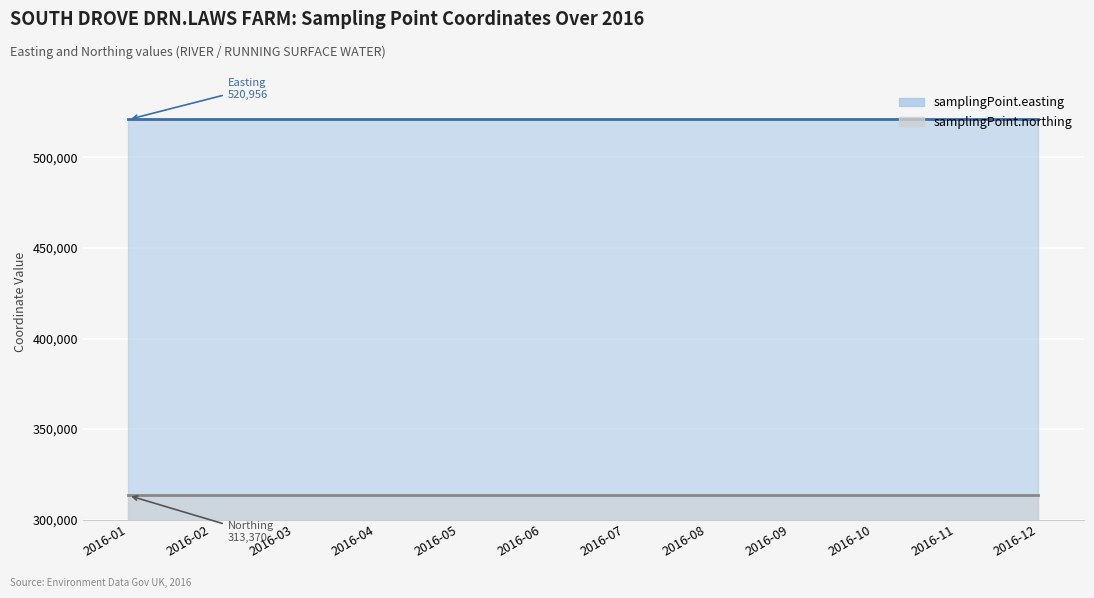

Is it true that samplingPoint.easting equals 697010 at 2016-04?

False